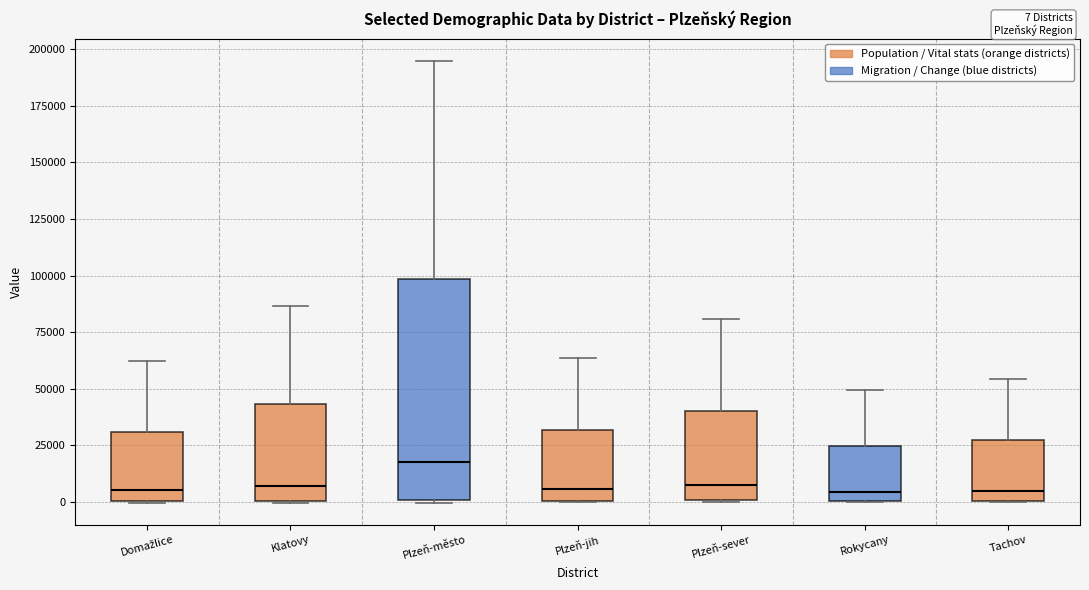

Where is the upper edge of the box for Tachov on the y-axis? The values are not printed on the chart, so give them approximately, as read against the axis.

25000